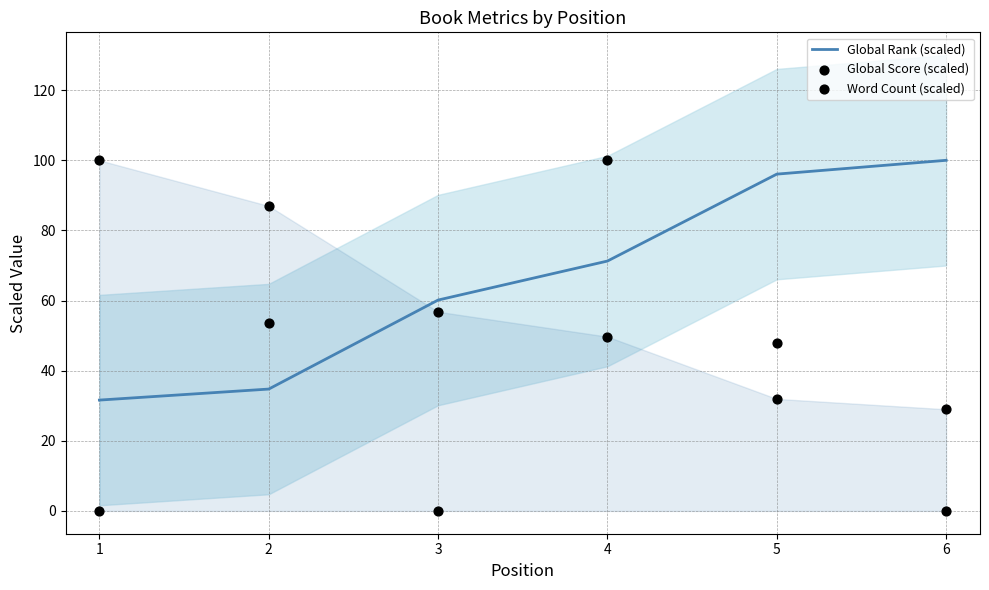

What are all the series names shown in the legend?

Global Rank (scaled), Global Score (scaled), Word Count (scaled)